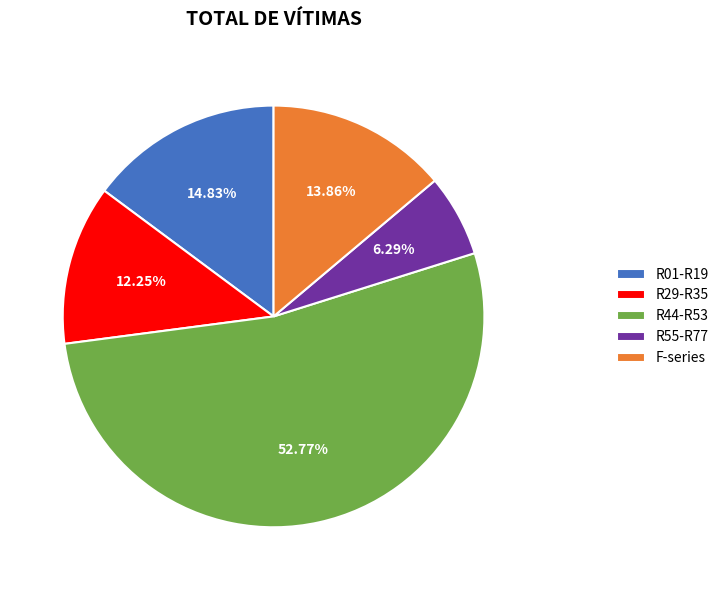

Does any single category account for the majority?

Yes